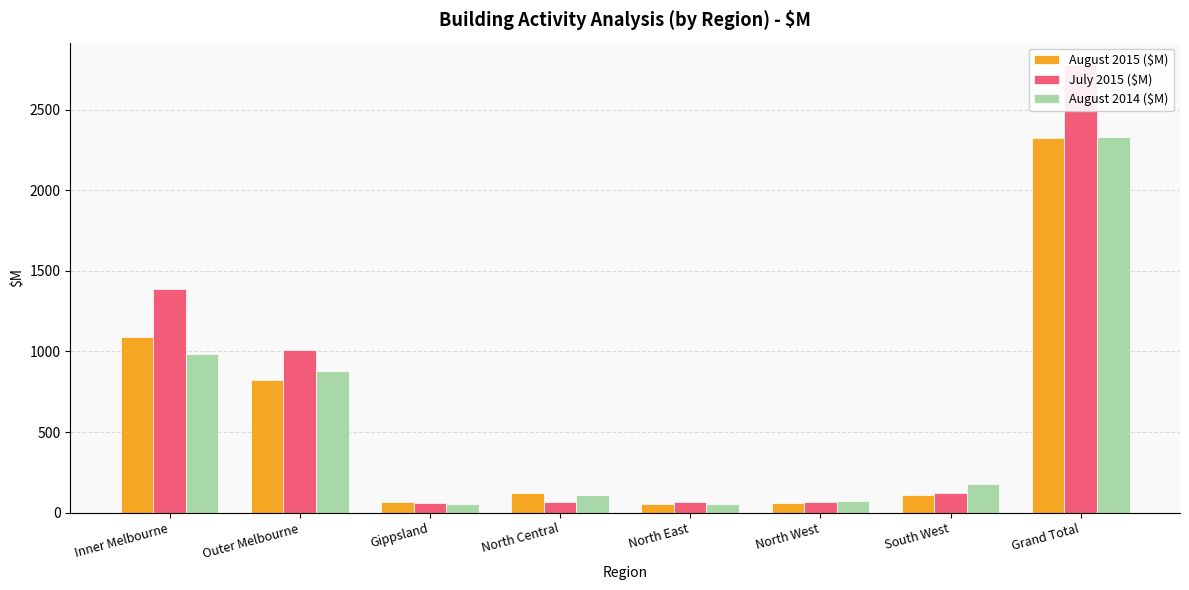

At which label does August 2014 ($M) first exceed 177?

Inner Melbourne